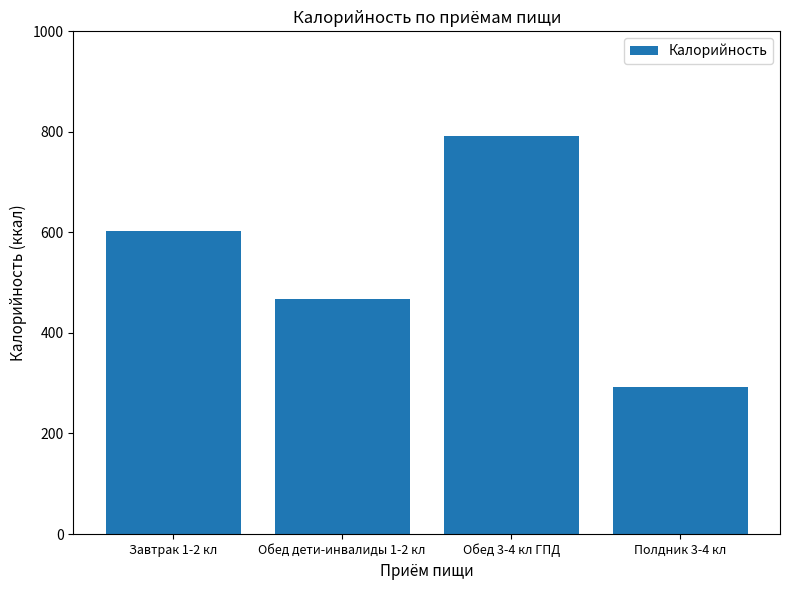

What is the approximate value at Полдник 3-4 кл?

292.1